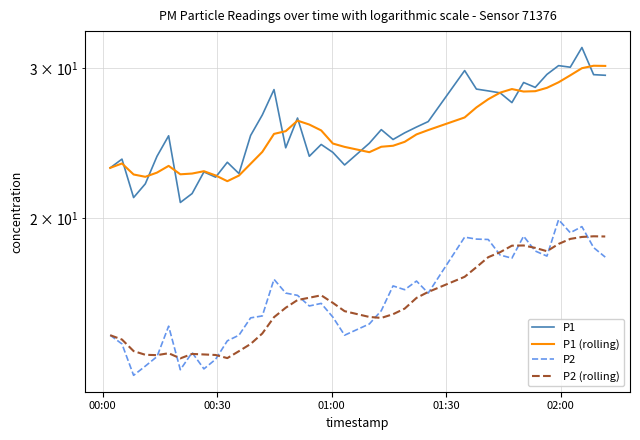

What is the value of the P2 (rolling) point at the 36th from the left?

18.7